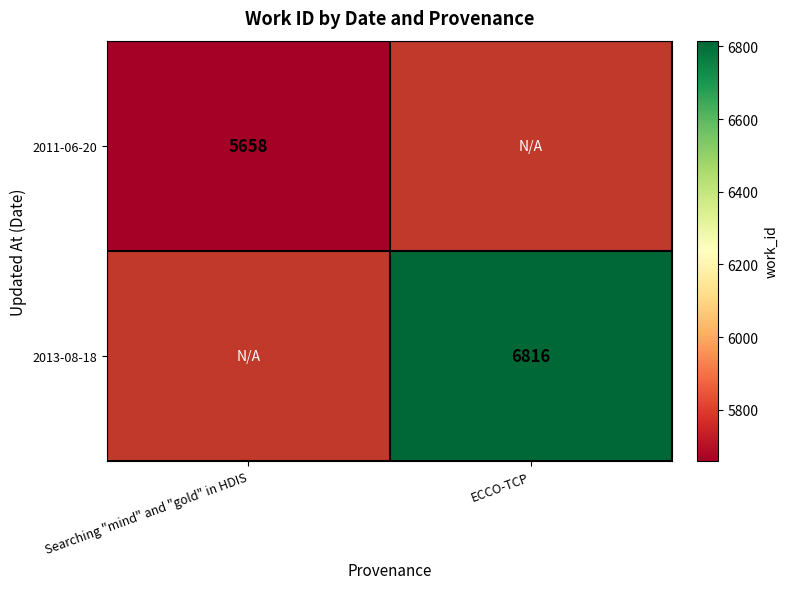

True or false: 2011-06-20 has a value of 1905 at Searching "mind" and "gold" in HDIS.

False